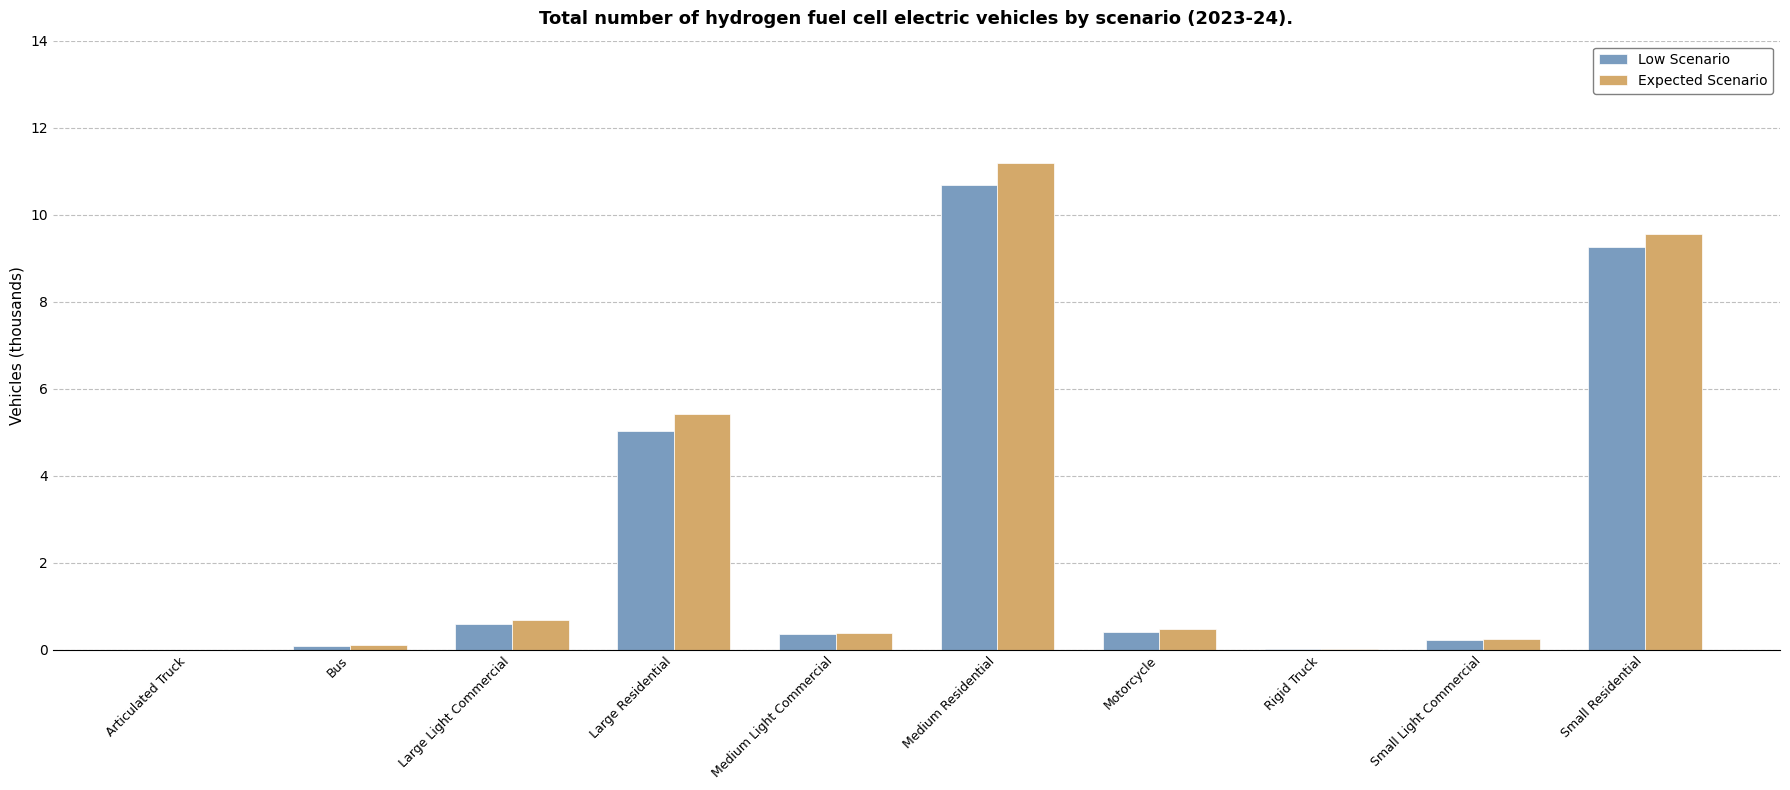

At which category is the sum across all series the highest?

Medium Residential